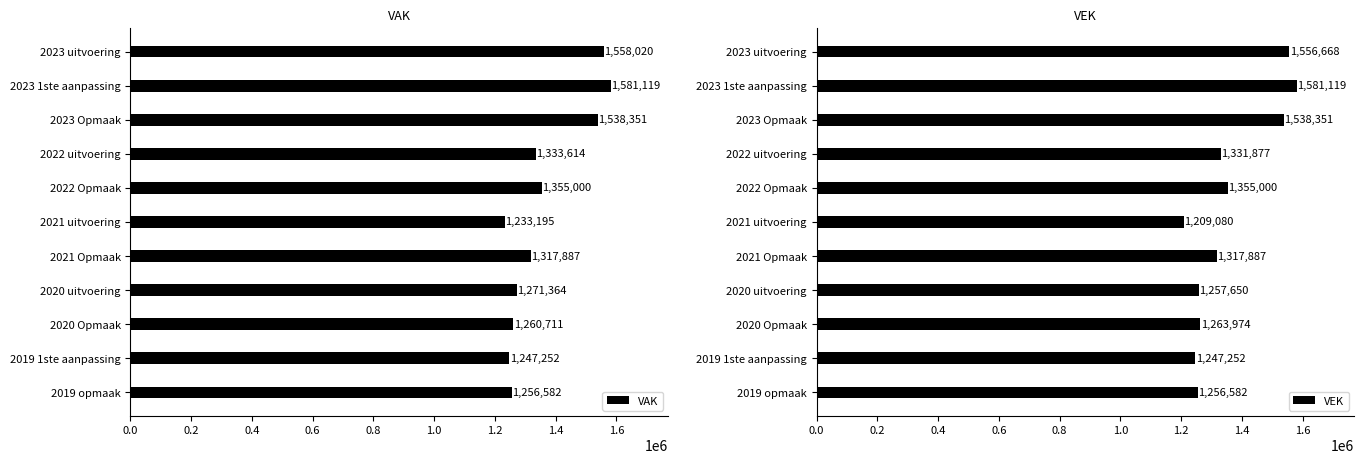

List the series in order of their peak value, highest first.

VAK, VEK